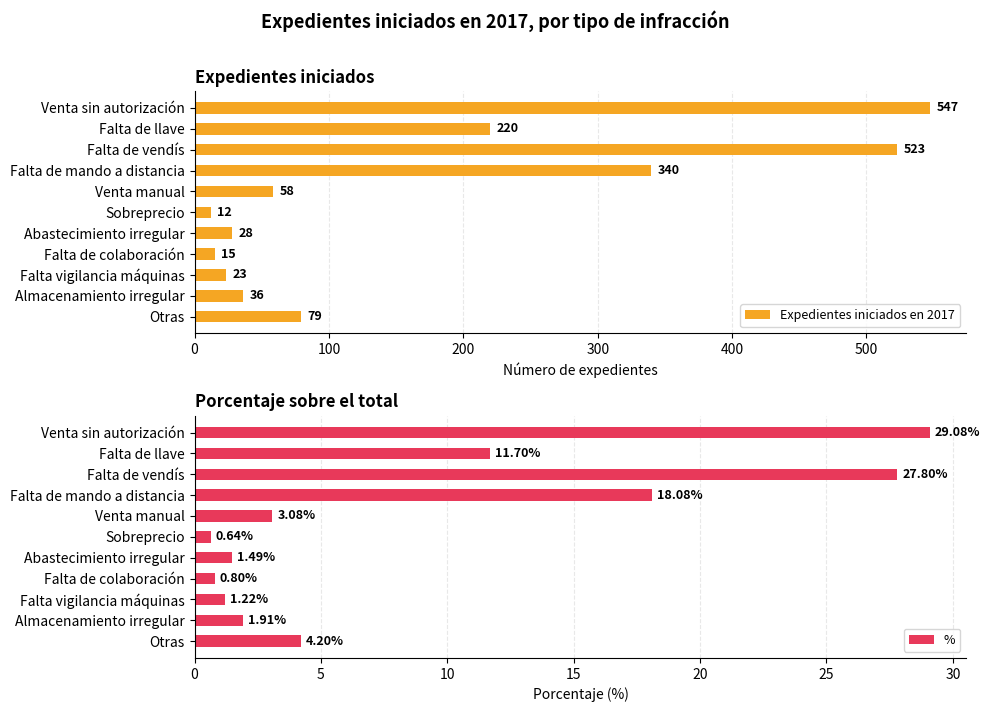

What is the value of the Expedientes iniciados en 2017 bar at the 5th from the left?

58.0